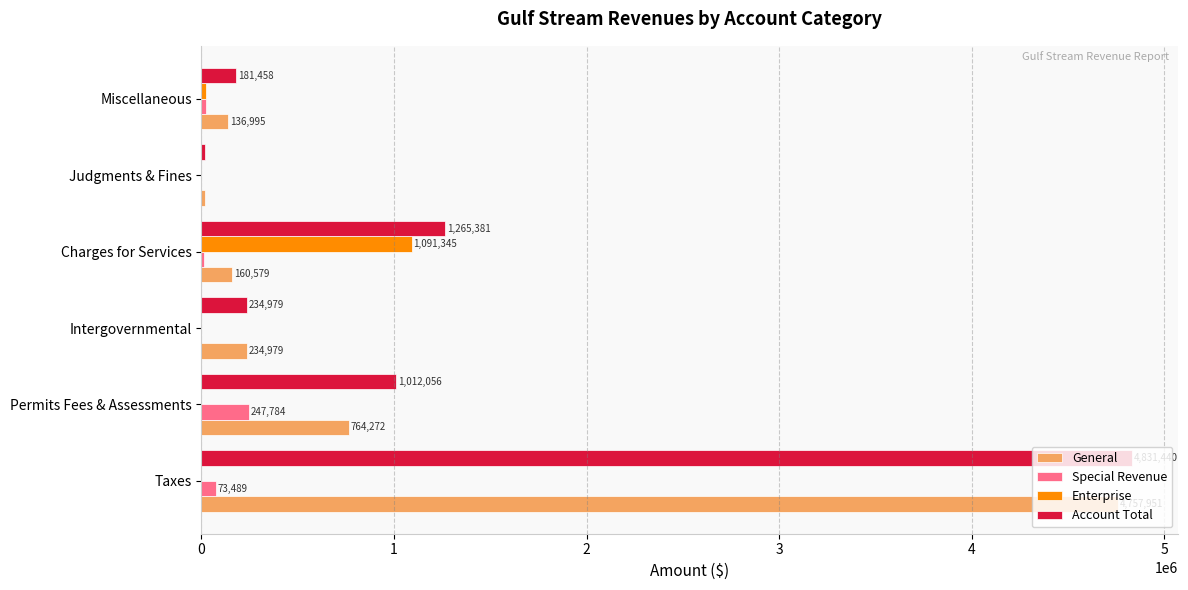

Which series has the largest total across all categories?

Account Total